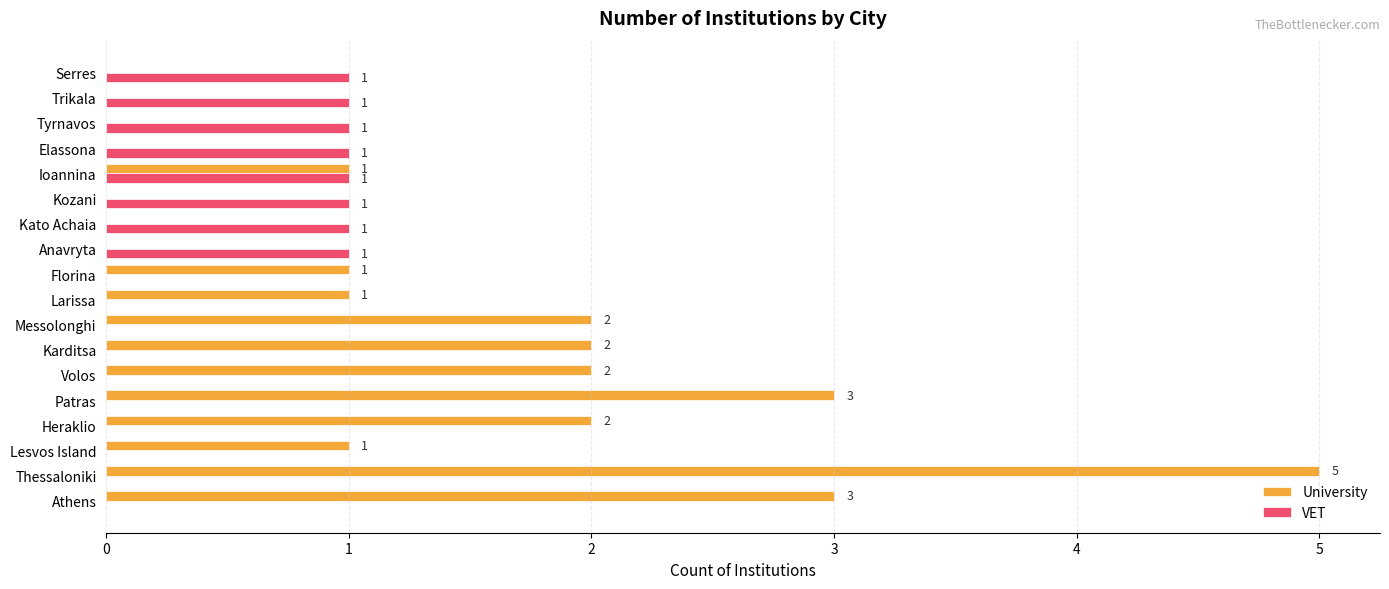

Is it true that VET equals 0 at Elassona?

False